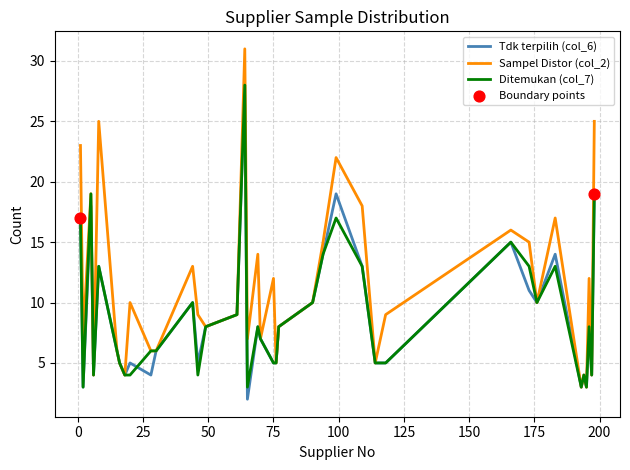

Which series has the largest total across all categories?

Sampel Distor (col_2)